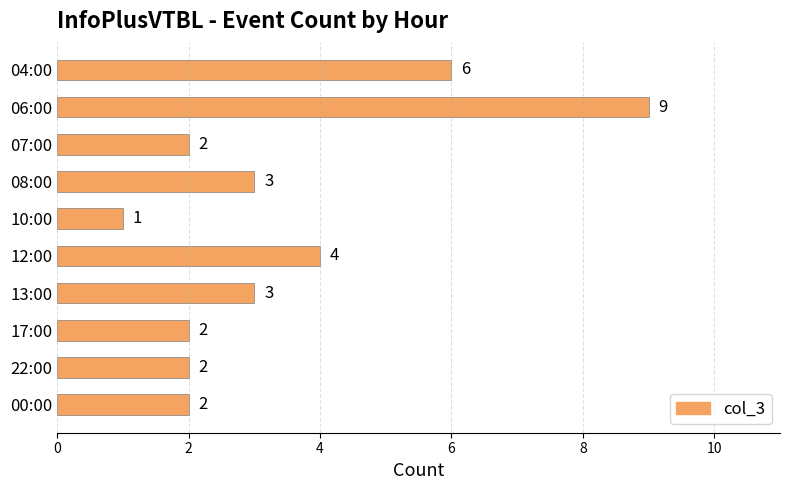

How many values are between 2 and 4?

7